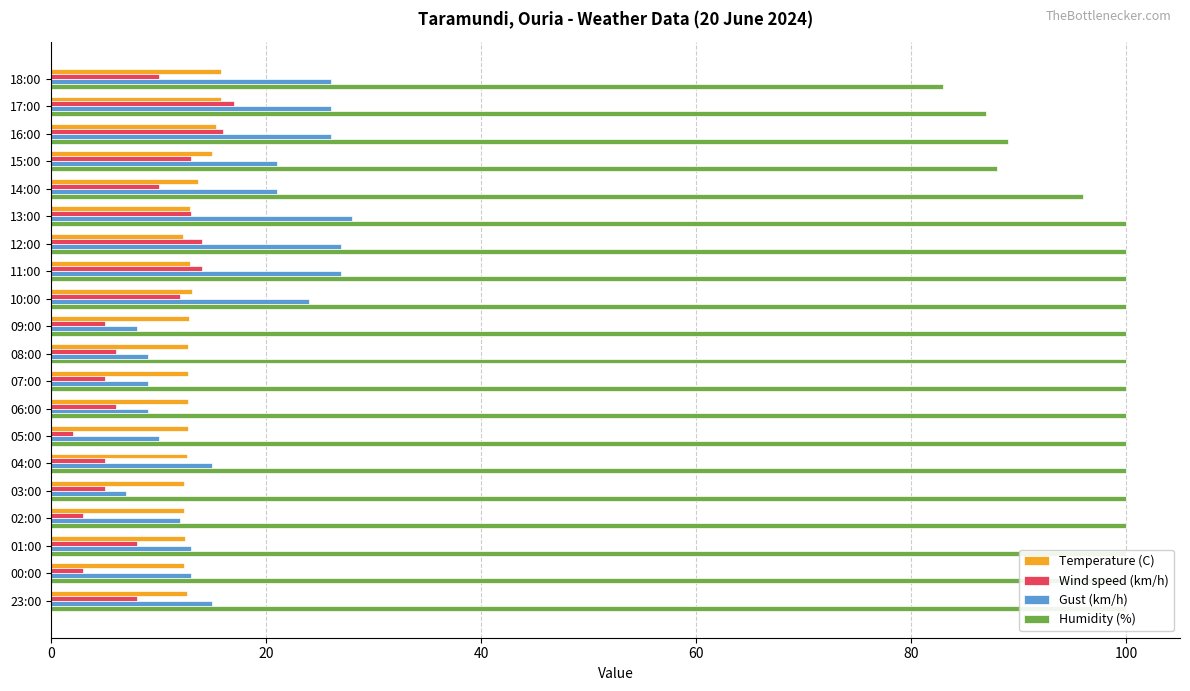

Count the number of categories in the chart.

20